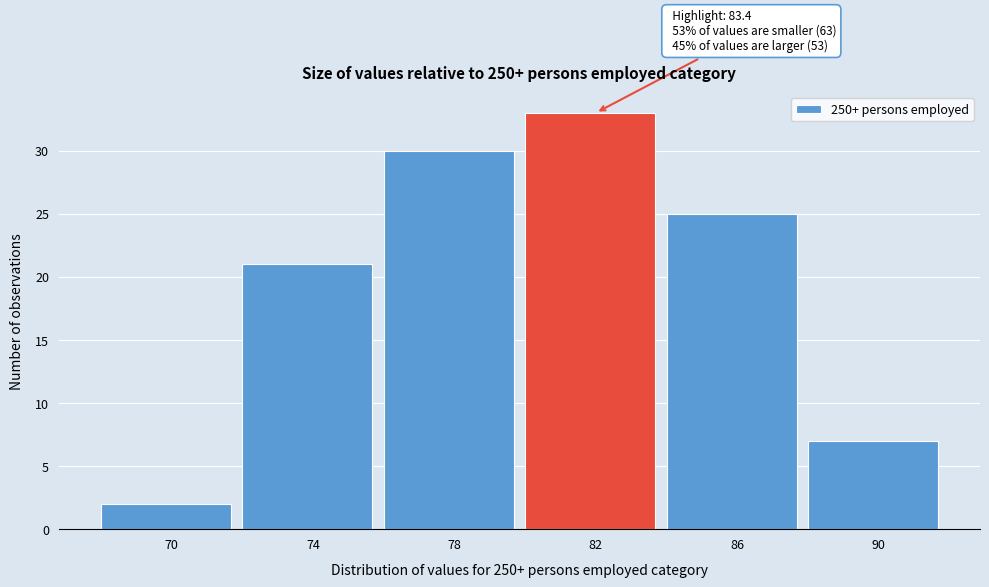

Reading left to right, extract all data points from this chart.

2	21	30	33	25	7